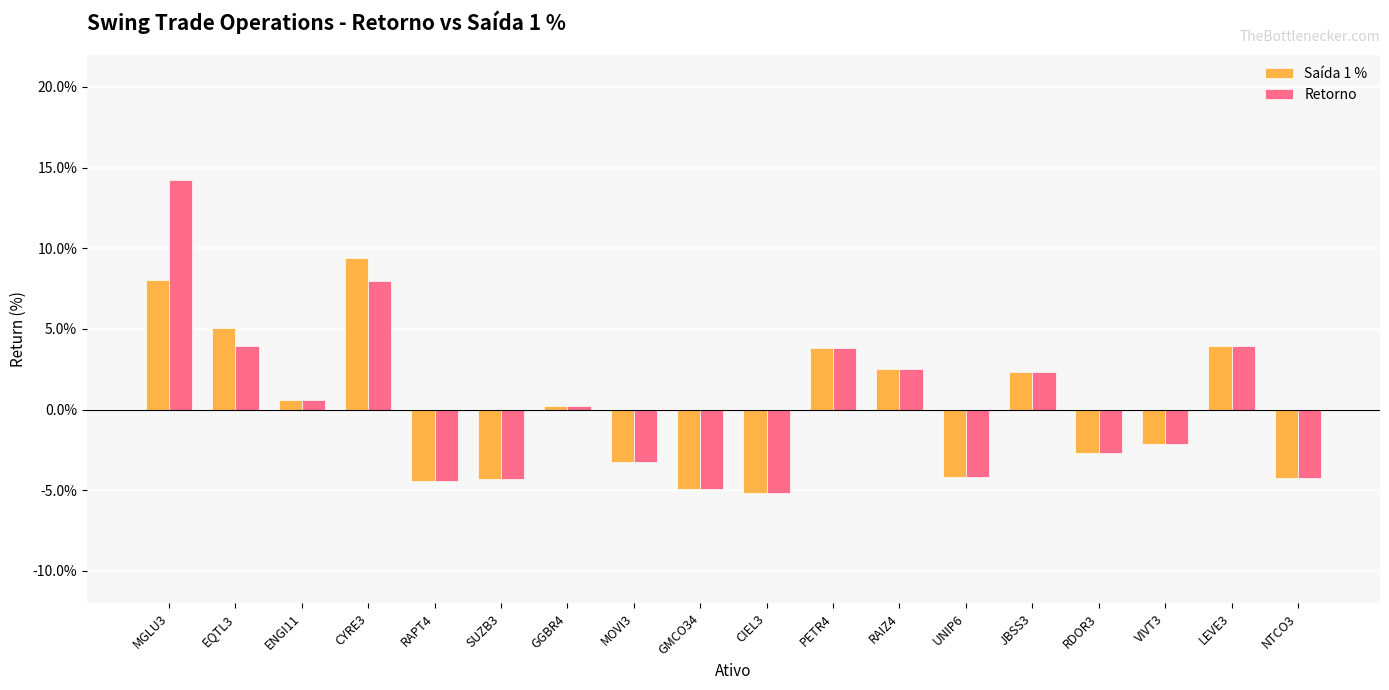

Rank the series by their maximum value, from lowest to highest.

Saída 1 %, Retorno